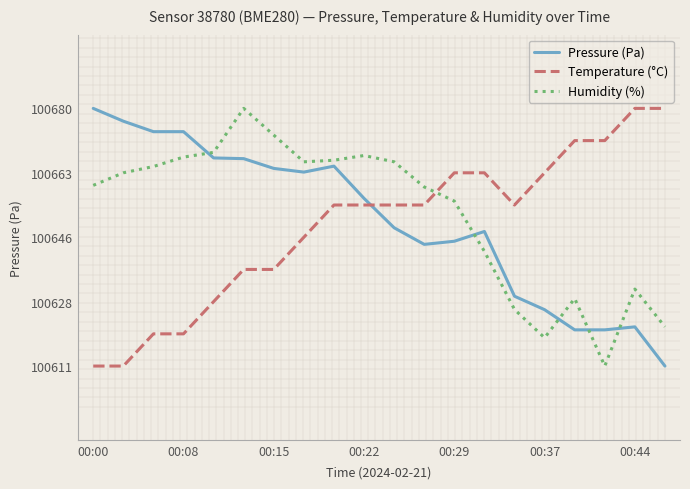

After their last crossing, which series has the higher values: Temperature (°C) or Humidity (%)?

Temperature (°C)